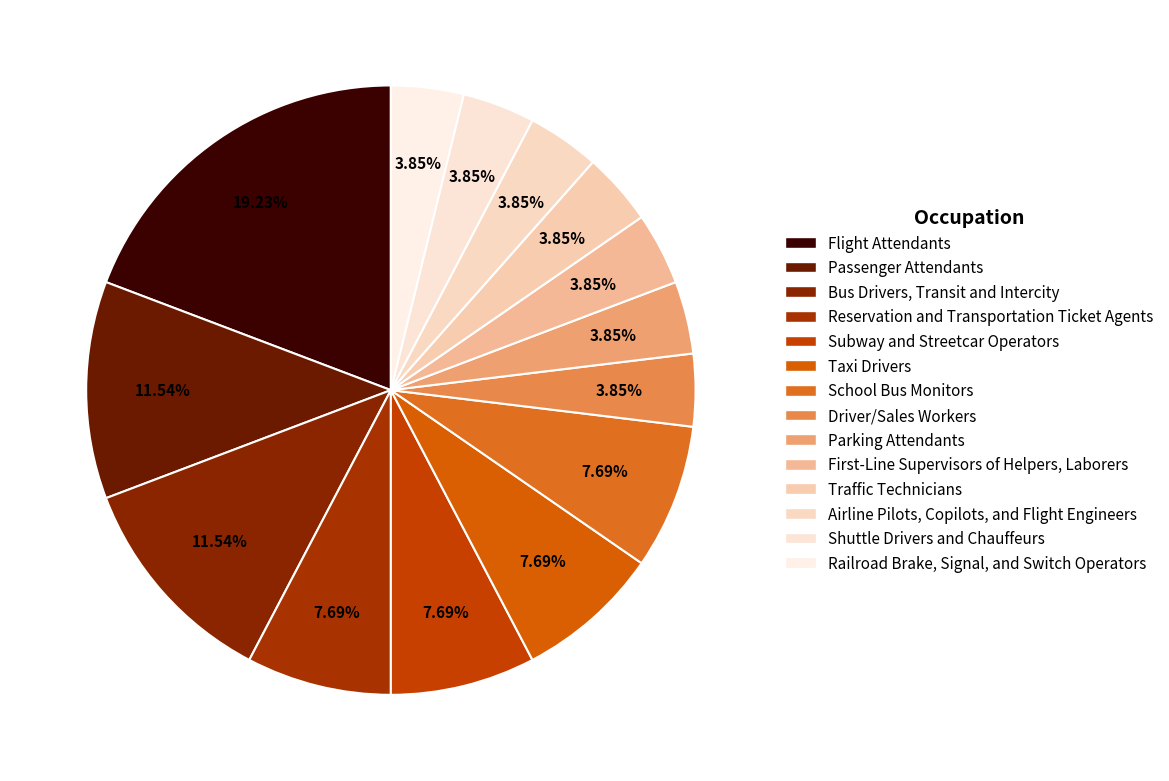

How many segments does this pie chart have?

14